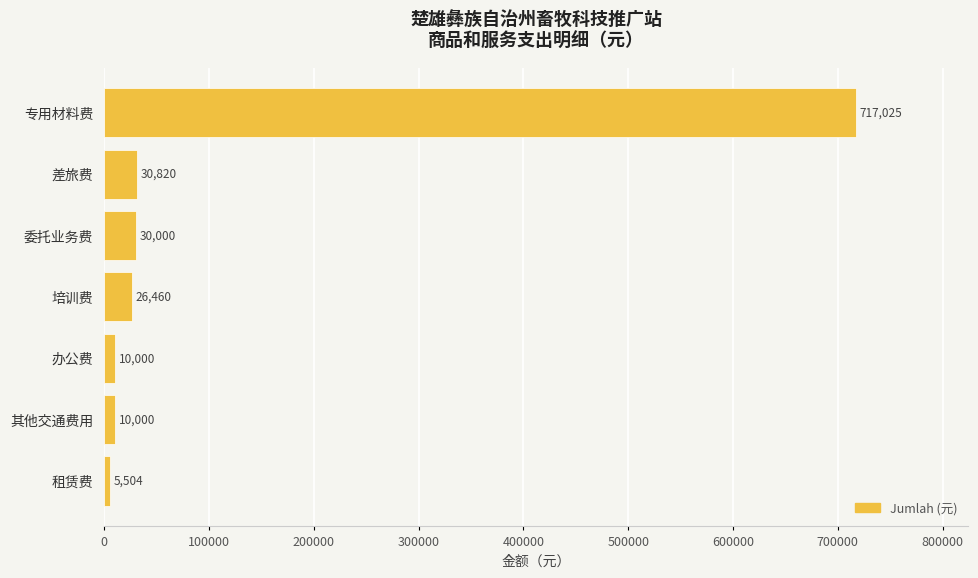

Count the number of categories in the chart.

7